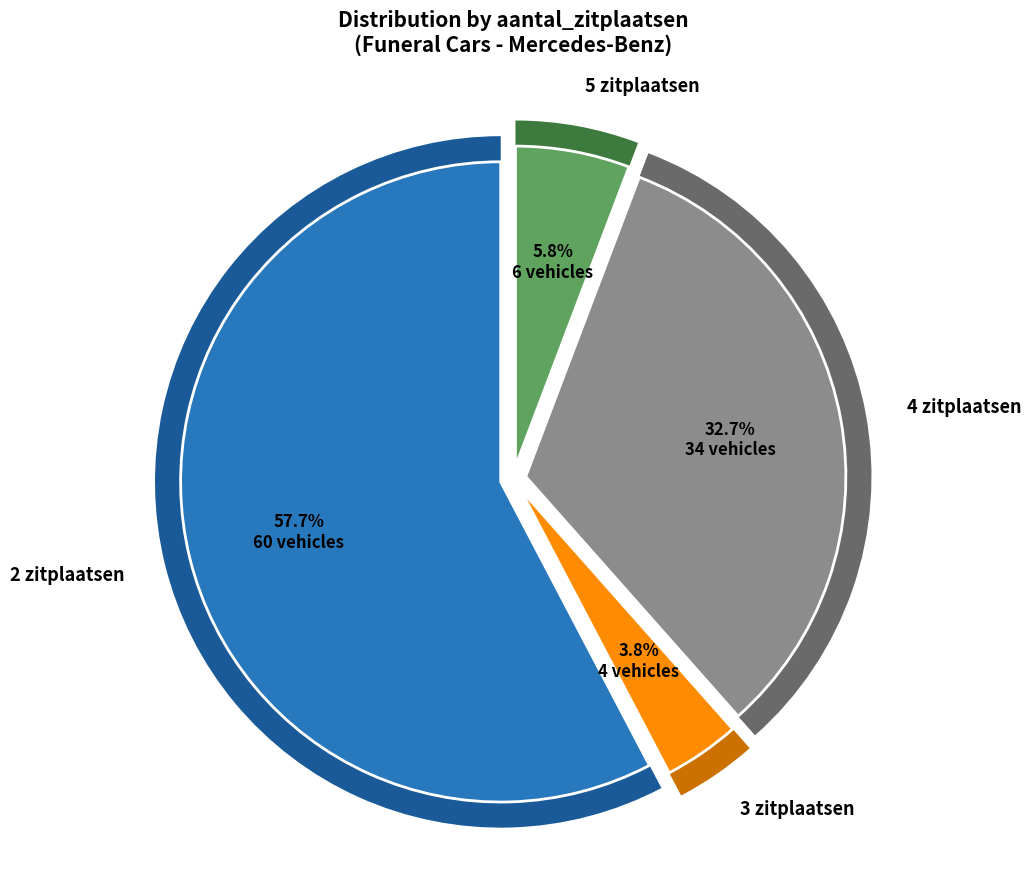

How many slices are in this pie chart?

4